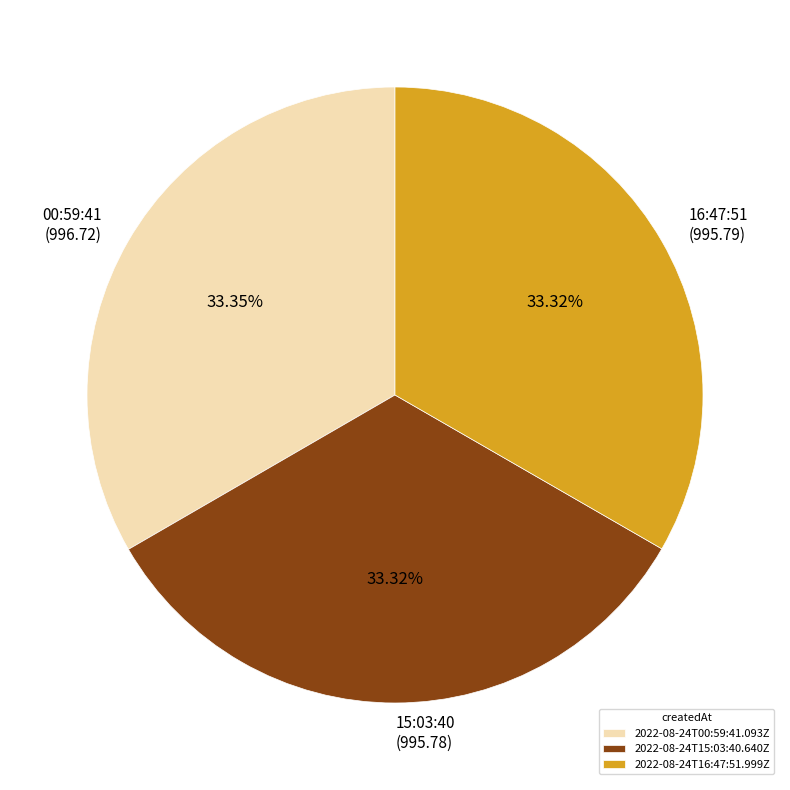

To the nearest percent, what is the average slice percentage?

33%